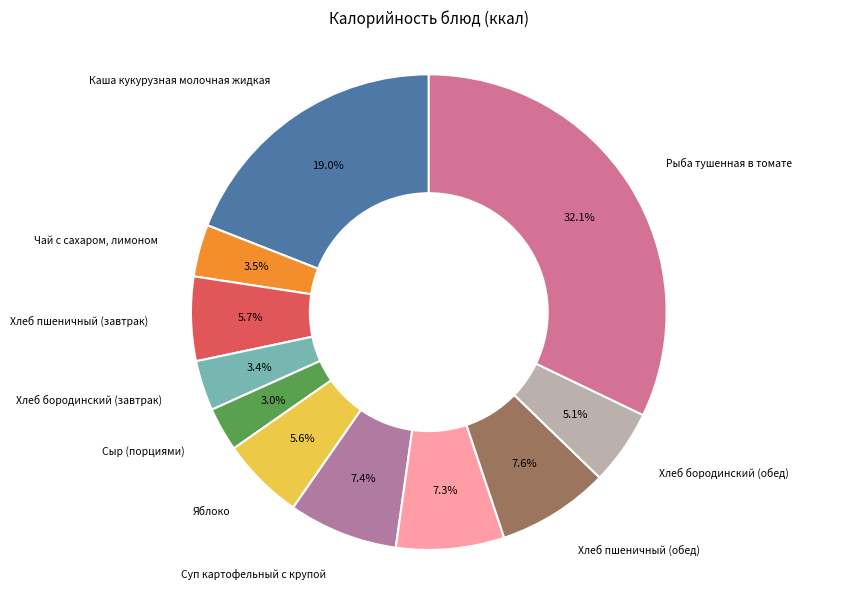

To the nearest percent, what percentage of the pie is Рыба тушенная в томате?

32%